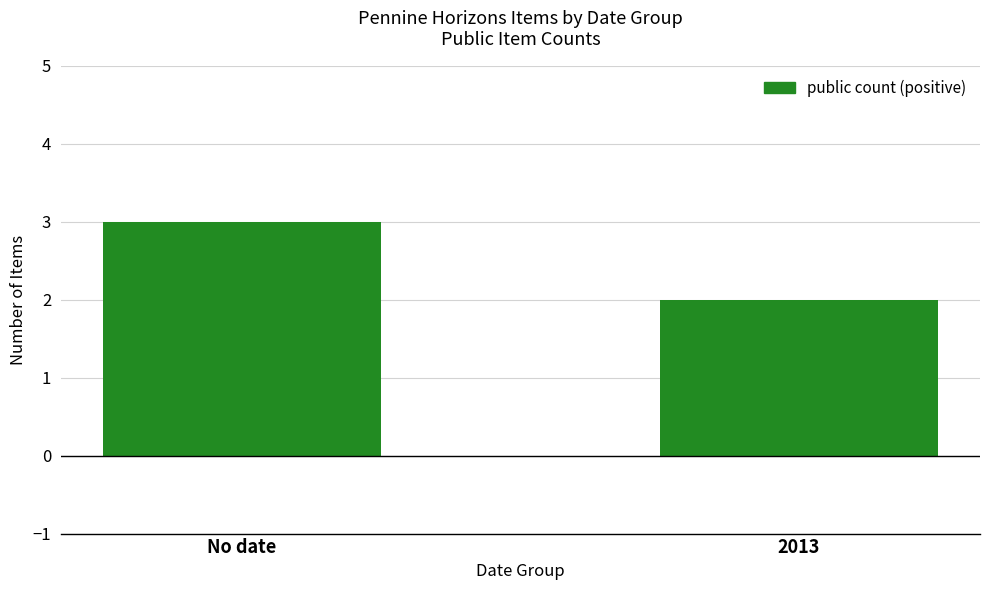

Is it true that the value at 2013 is 3?

False